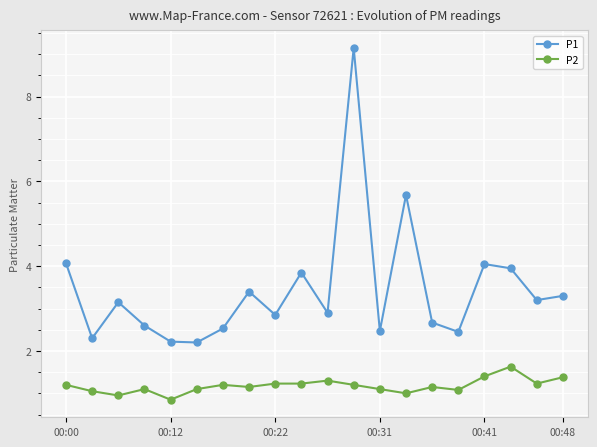

True or false: P2 and P1 cross at least once.

False